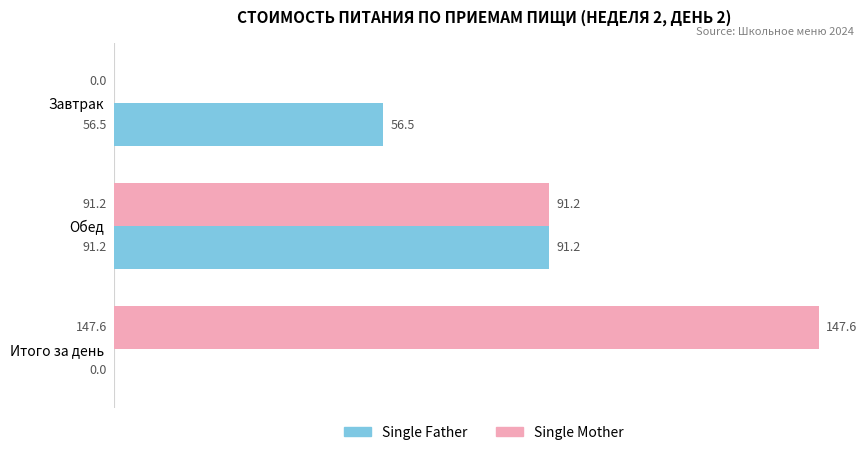

Which series changed the most between Завтрак and Итого за день?

Single Mother